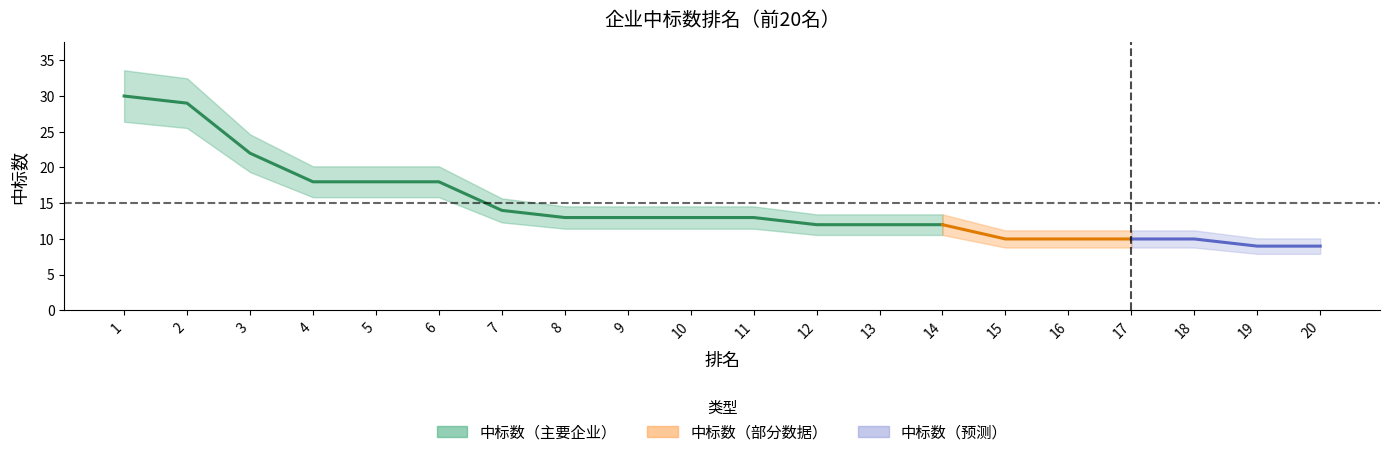

Rank the categories by value from lowest to highest.

19, 20, 15, 16, 17, 18, 12, 13, 14, 8, 9, 10, 11, 7, 4, 5, 6, 3, 2, 1